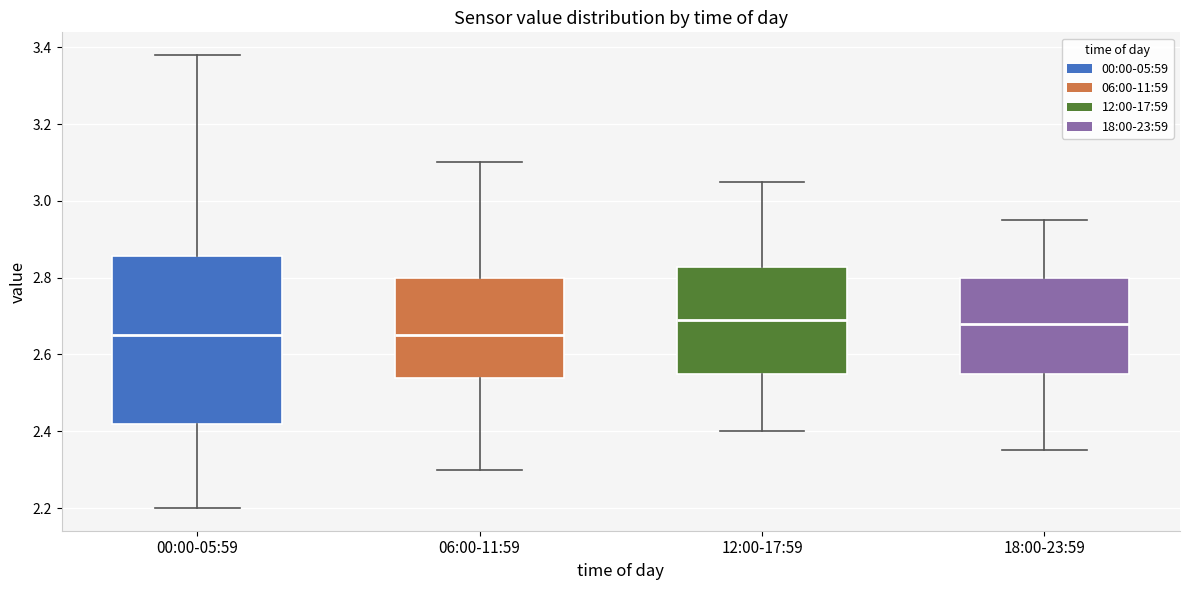

Reading left to right, transcribe this box plot: for each box, give where its median line is, the range the box spans, and where its two whiskers end, as read against the y-axis. The values are not printed on the chart, so give them approximately, as read against the axis.

00:00-05:59: median 2.66, box 2.42 to 2.86, whiskers 2.20 to 3.38
06:00-11:59: median 2.66, box 2.54 to 2.80, whiskers 2.30 to 3.10
12:00-17:59: median 2.70, box 2.56 to 2.82, whiskers 2.40 to 3.06
18:00-23:59: median 2.68, box 2.56 to 2.80, whiskers 2.36 to 2.96